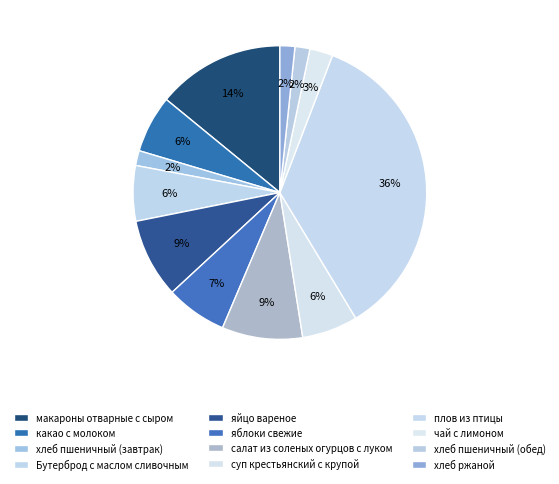

What percentage is NOT represented by хлеб пшеничный (обед)?

98.4%